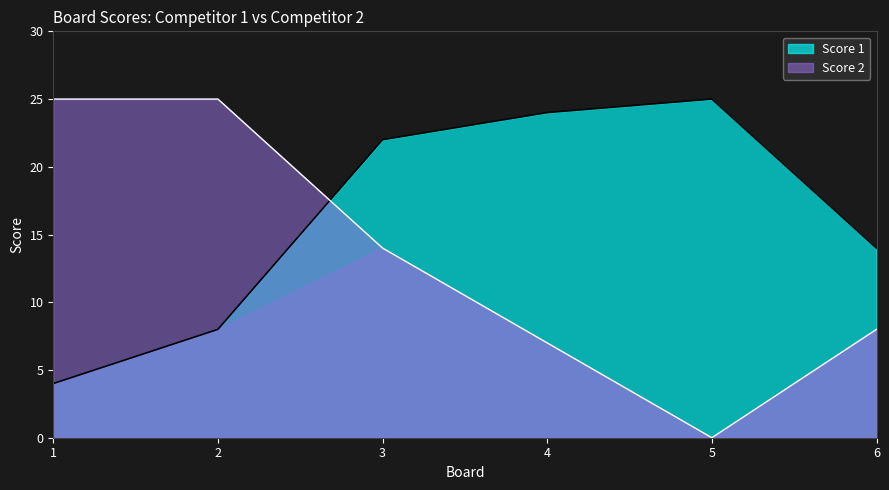

After their last crossing, which series has the higher values: Score 1 line or Score 2 line?

Score 1 line